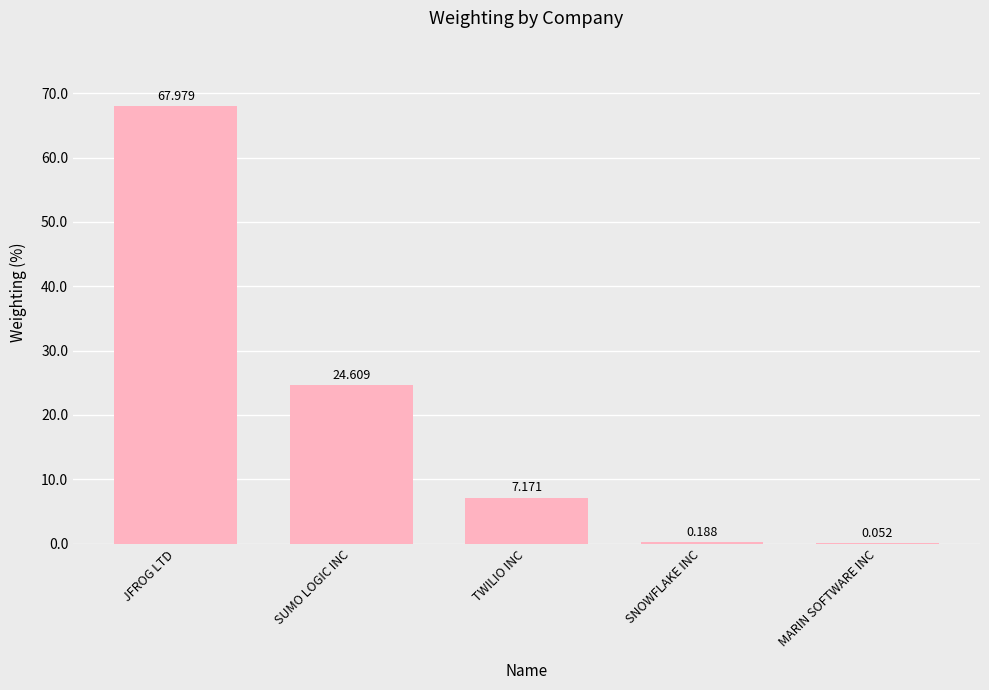

Which has a higher value, JFROG LTD or TWILIO INC?

JFROG LTD